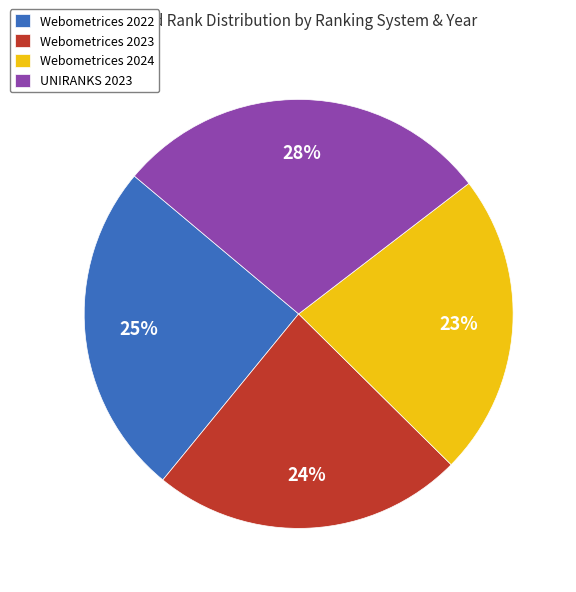

Do UNIRANKS 2023 and Webometrices 2024 together represent more than half of the pie?

Yes